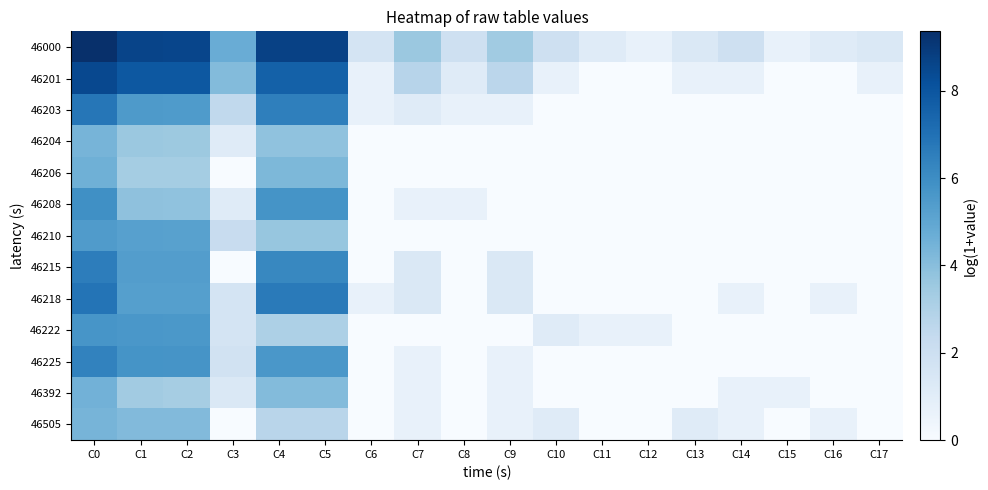

Reading right to left, list all the values displayed in this chart.

46000: C17=1.4	C16=1.1	C15=0.7	C14=1.9	C13=1.4	C12=0.7	C11=1.1	C10=1.9	C9=3.4	C8=1.9	C7=3.6	C6=1.6	C5=8.7	C4=8.7	C3=4.7	C2=8.6	C1=8.6	C0=9.4
46201: C17=0.7	C16=0.0	C15=0.0	C14=0.7	C13=0.7	C12=0.0	C11=0.0	C10=0.7	C9=2.6	C8=1.1	C7=2.8	C6=0.7	C5=7.6	C4=7.6	C3=4.1	C2=7.9	C1=7.9	C0=8.5
46203: C17=0.0	C16=0.0	C15=0.0	C14=0.0	C13=0.0	C12=0.0	C11=0.0	C10=0.0	C9=0.7	C8=0.7	C7=1.1	C6=0.7	C5=6.5	C4=6.5	C3=2.5	C2=5.5	C1=5.5	C0=6.8
46204: C17=0.0	C16=0.0	C15=0.0	C14=0.0	C13=0.0	C12=0.0	C11=0.0	C10=0.0	C9=0.0	C8=0.0	C7=0.0	C6=0.0	C5=3.8	C4=3.8	C3=1.1	C2=3.5	C1=3.6	C0=4.4
46206: C17=0.0	C16=0.0	C15=0.0	C14=0.0	C13=0.0	C12=0.0	C11=0.0	C10=0.0	C9=0.0	C8=0.0	C7=0.0	C6=0.0	C5=4.3	C4=4.3	C3=0.0	C2=3.3	C1=3.3	C0=4.6
46208: C17=0.0	C16=0.0	C15=0.0	C14=0.0	C13=0.0	C12=0.0	C11=0.0	C10=0.0	C9=0.0	C8=0.7	C7=0.7	C6=0.0	C5=5.8	C4=5.8	C3=1.1	C2=3.8	C1=3.9	C0=5.9
46210: C17=0.0	C16=0.0	C15=0.0	C14=0.0	C13=0.0	C12=0.0	C11=0.0	C10=0.0	C9=0.0	C8=0.0	C7=0.0	C6=0.0	C5=3.7	C4=3.7	C3=2.2	C2=5.2	C1=5.3	C0=5.4
46215: C17=0.0	C16=0.0	C15=0.0	C14=0.0	C13=0.0	C12=0.0	C11=0.0	C10=0.0	C9=1.4	C8=0.0	C7=1.4	C6=0.0	C5=6.2	C4=6.2	C3=0.0	C2=5.4	C1=5.4	C0=6.6
46218: C17=0.0	C16=0.7	C15=0.0	C14=0.7	C13=0.0	C12=0.0	C11=0.0	C10=0.0	C9=1.4	C8=0.0	C7=1.4	C6=0.7	C5=6.7	C4=6.7	C3=1.6	C2=5.3	C1=5.3	C0=6.9
46222: C17=0.0	C16=0.0	C15=0.0	C14=0.0	C13=0.0	C12=0.7	C11=0.7	C10=1.1	C9=0.0	C8=0.0	C7=0.0	C6=0.0	C5=3.0	C4=3.0	C3=1.6	C2=5.6	C1=5.6	C0=5.7
46225: C17=0.0	C16=0.0	C15=0.0	C14=0.0	C13=0.0	C12=0.0	C11=0.0	C10=0.0	C9=0.7	C8=0.0	C7=0.7	C6=0.0	C5=5.6	C4=5.6	C3=1.8	C2=5.7	C1=5.7	C0=6.4
46392: C17=0.0	C16=0.0	C15=0.7	C14=0.7	C13=0.0	C12=0.0	C11=0.0	C10=0.0	C9=0.7	C8=0.0	C7=0.7	C6=0.0	C5=4.1	C4=4.1	C3=1.4	C2=3.3	C1=3.4	C0=4.5
46505: C17=0.0	C16=0.7	C15=0.0	C14=0.7	C13=1.1	C12=0.0	C11=0.0	C10=1.1	C9=0.7	C8=0.0	C7=0.7	C6=0.0	C5=2.7	C4=2.7	C3=0.0	C2=4.2	C1=4.2	C0=4.4